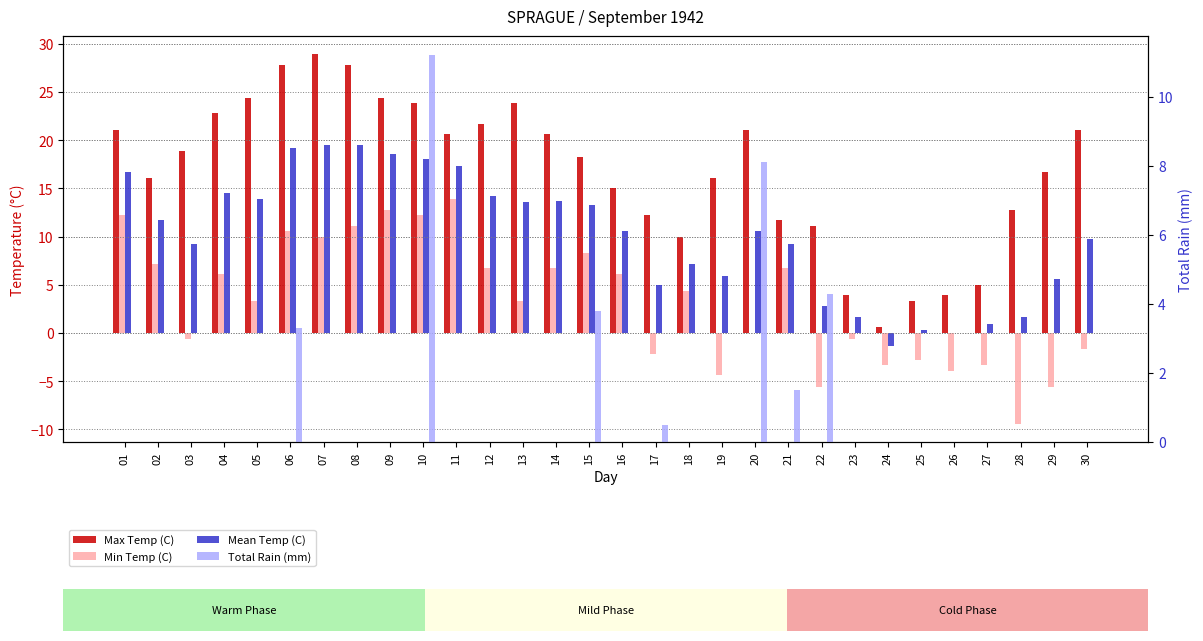

Reading right to left, list all the values displayed in this chart.

Max Temp (C): 30=21.1	29=16.7	28=12.8	27=5.0	26=3.9	25=3.3	24=0.6	23=3.9	22=11.1	21=11.7	20=21.1	19=16.1	18=10.0	17=12.2	16=15.0	15=18.3	14=20.6	13=23.9	12=21.7	11=20.6	10=23.9	09=24.4	08=27.8	07=28.9	06=27.8	05=24.4	04=22.8	03=18.9	02=16.1	01=21.1
Min Temp (C): 30=-1.7	29=-5.6	28=-9.4	27=-3.3	26=-3.9	25=-2.8	24=-3.3	23=-0.6	22=-5.6	21=6.7	20=0.0	19=-4.4	18=4.4	17=-2.2	16=6.1	15=8.3	14=6.7	13=3.3	12=6.7	11=13.9	10=12.2	09=12.8	08=11.1	07=10.0	06=10.6	05=3.3	04=6.1	03=-0.6	02=7.2	01=12.2
Mean Temp (C): 30=9.7	29=5.6	28=1.7	27=0.9	26=0.0	25=0.3	24=-1.4	23=1.7	22=2.8	21=9.2	20=10.6	19=5.9	18=7.2	17=5.0	16=10.6	15=13.3	14=13.7	13=13.6	12=14.2	11=17.3	10=18.1	09=18.6	08=19.5	07=19.5	06=19.2	05=13.9	04=14.5	03=9.2	02=11.7	01=16.7
Total Rain (mm): 30=0.0	29=0.0	28=0.0	27=0.0	26=0.0	25=0.0	24=0.0	23=0.0	22=4.3	21=1.5	20=8.1	19=0.0	18=0.0	17=0.5	16=0.0	15=3.8	14=0.0	13=0.0	12=0.0	11=0.0	10=11.2	09=0.0	08=0.0	07=0.0	06=3.3	05=0.0	04=0.0	03=0.0	02=0.0	01=0.0